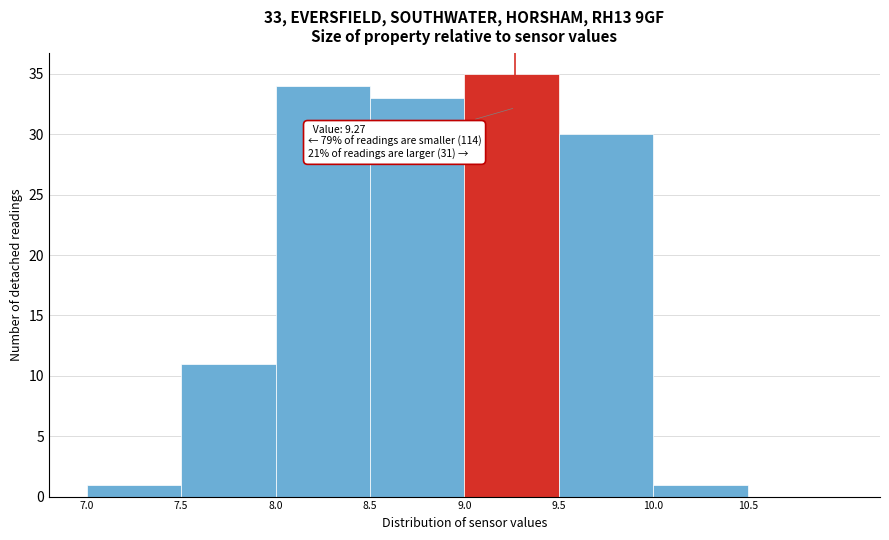

Over which range of the x-axis is the bar tallest?

9.0 to 9.5